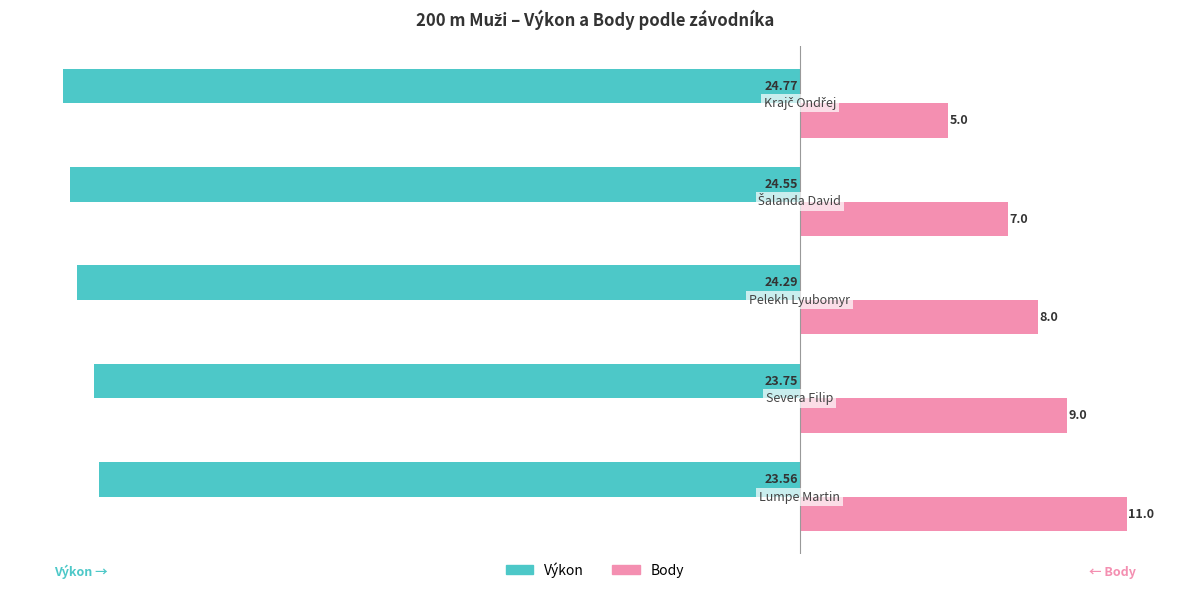

Which series has the widest spread of values?

Body